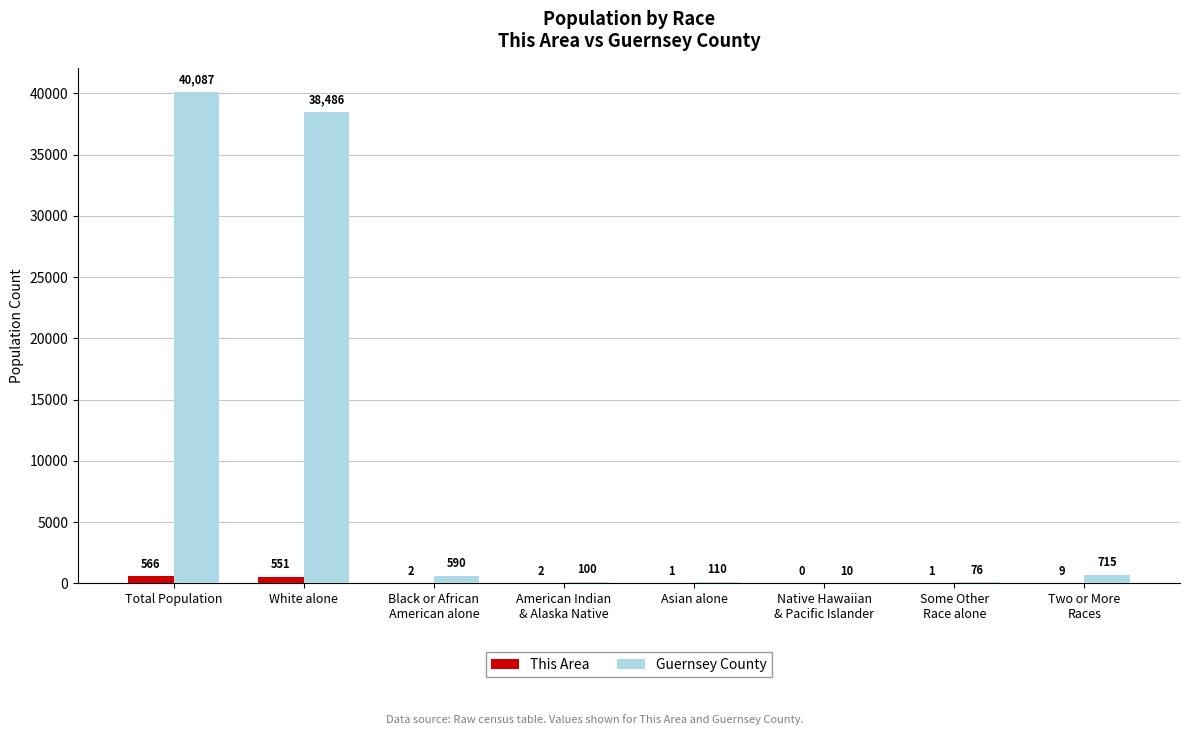

True or false: This Area has a value of 9 at Two or More
Races.

True